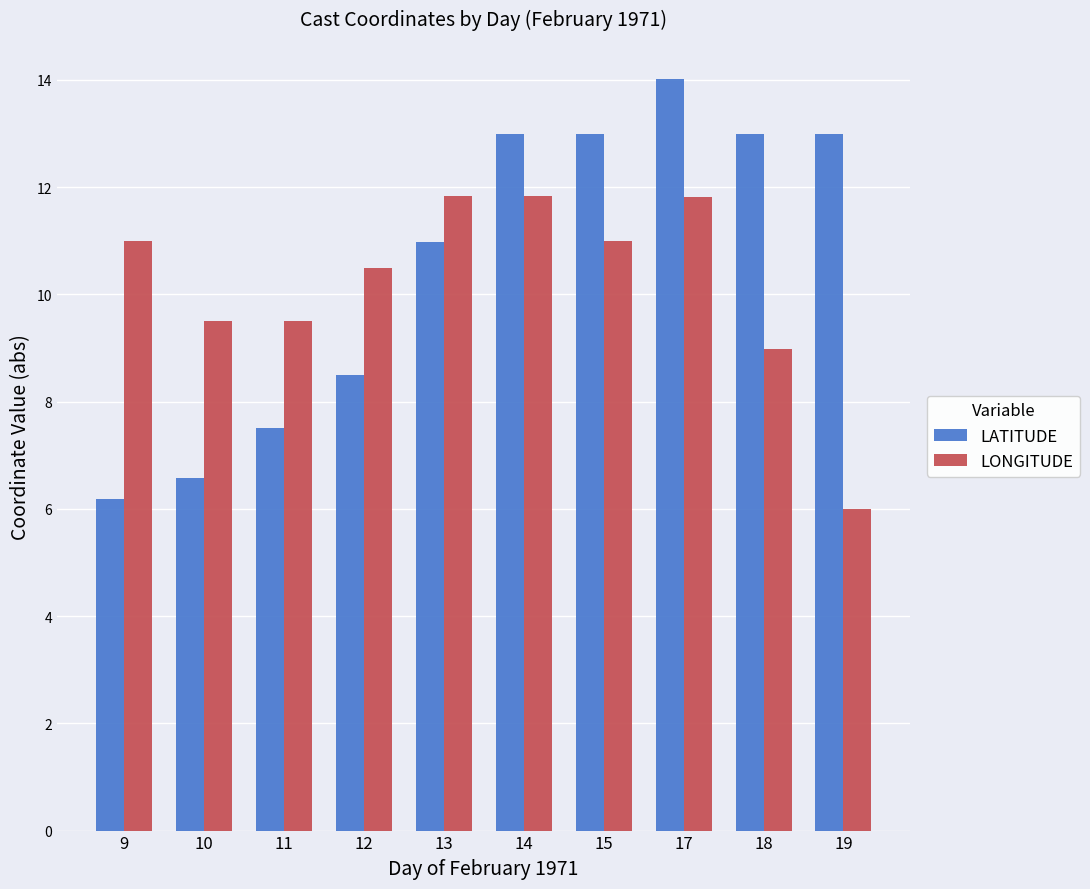

What is the average value of the LONGITUDE series?

10.2